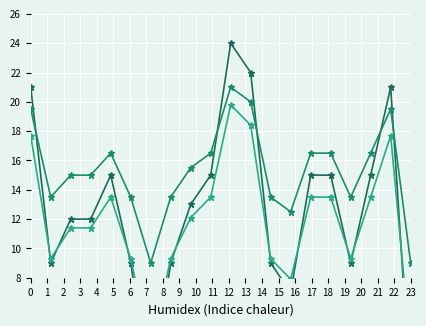

How many distinct data groups are displayed?

3